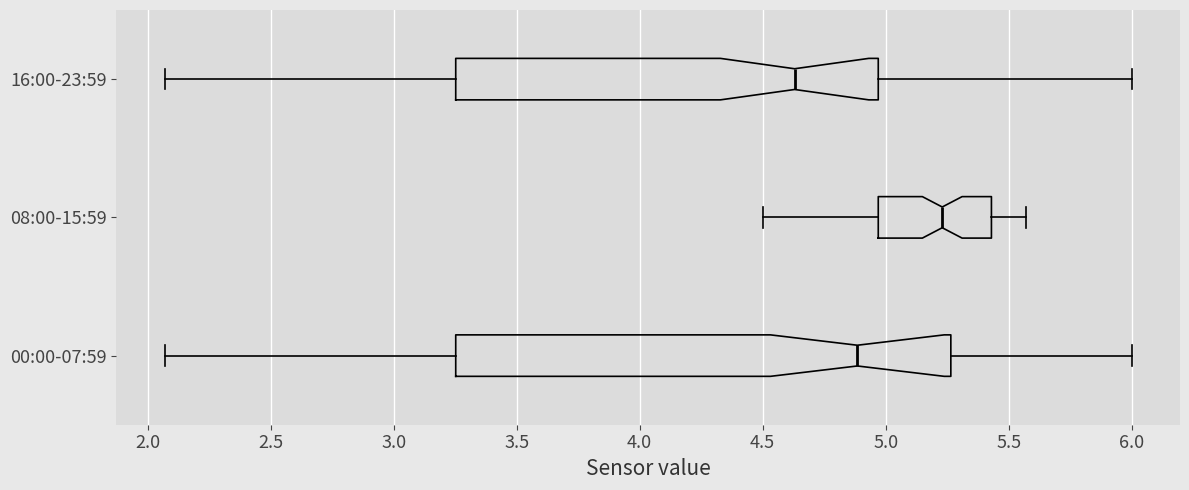

Where is the right edge of the box for 16:00-23:59 on the x-axis? The values are not printed on the chart, so give them approximately, as read against the axis.

4.95